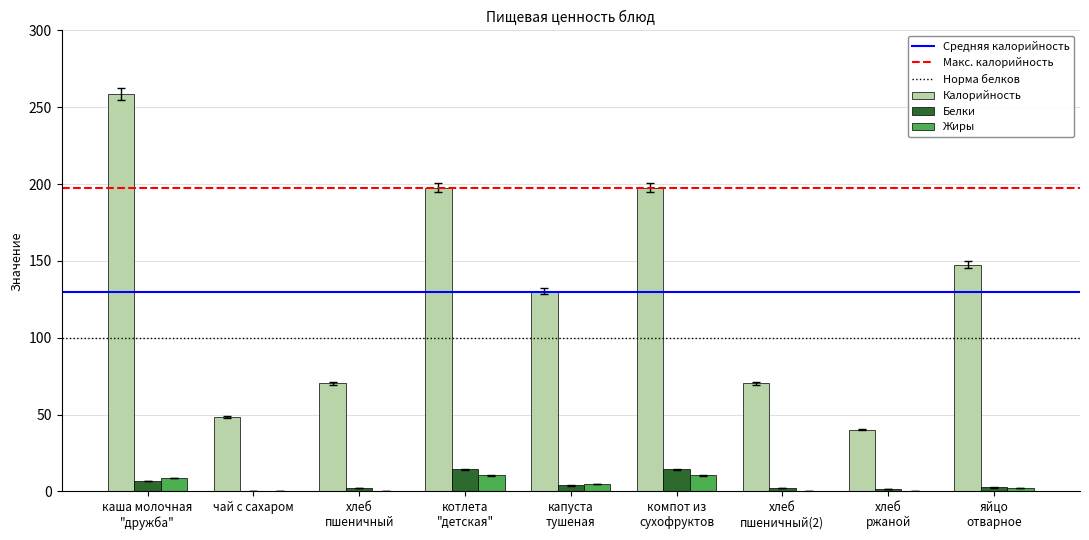

What is the sum of all Калорийность values?

1162.0